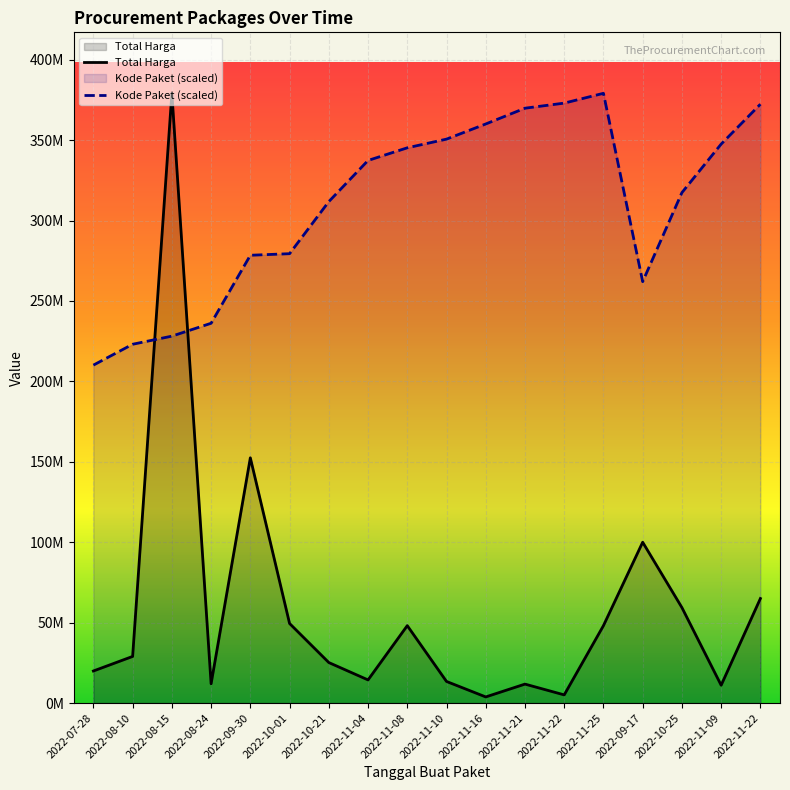

At how many categories does at least one series exceed 100672625?

18